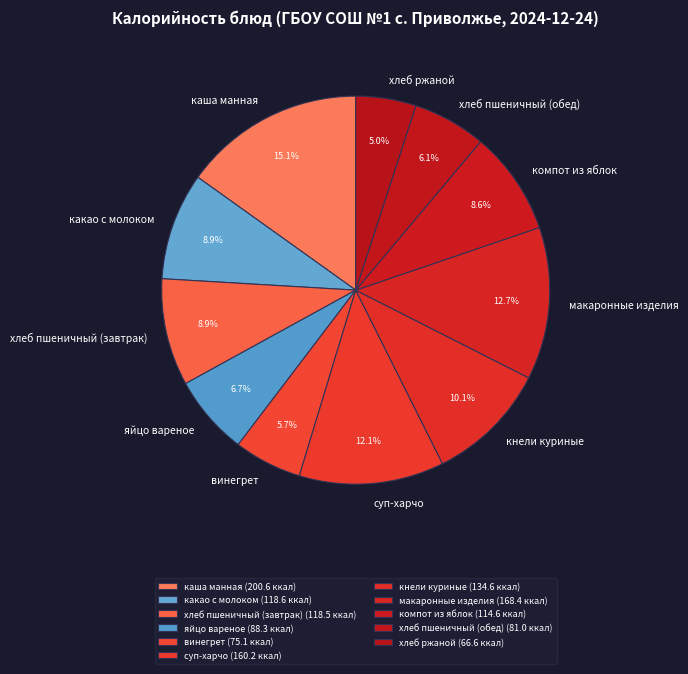

What is the total percentage of яйцо вареное and какао с молоком?

15.6%